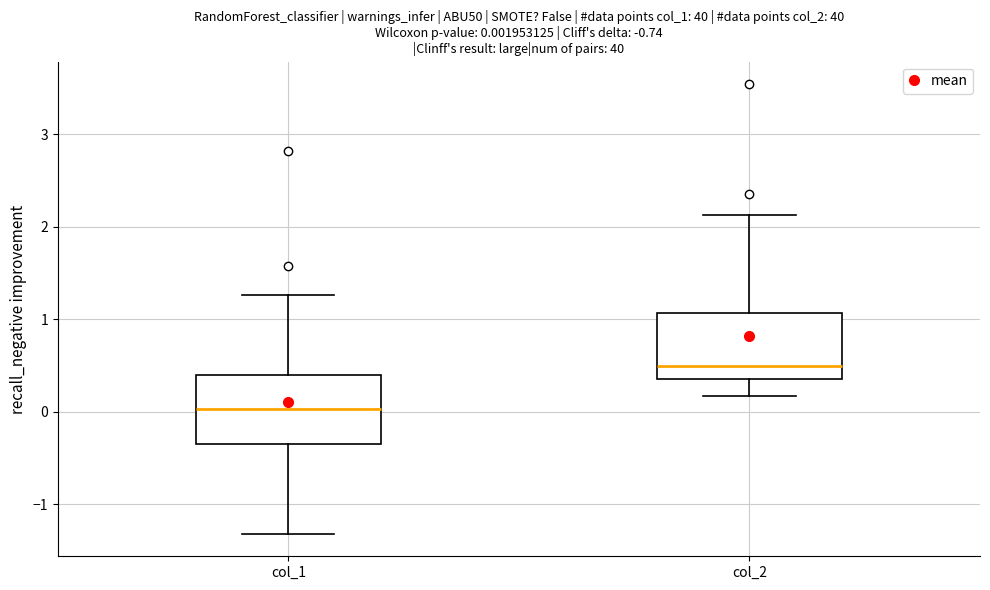

Which box has the highest median line?

col_2